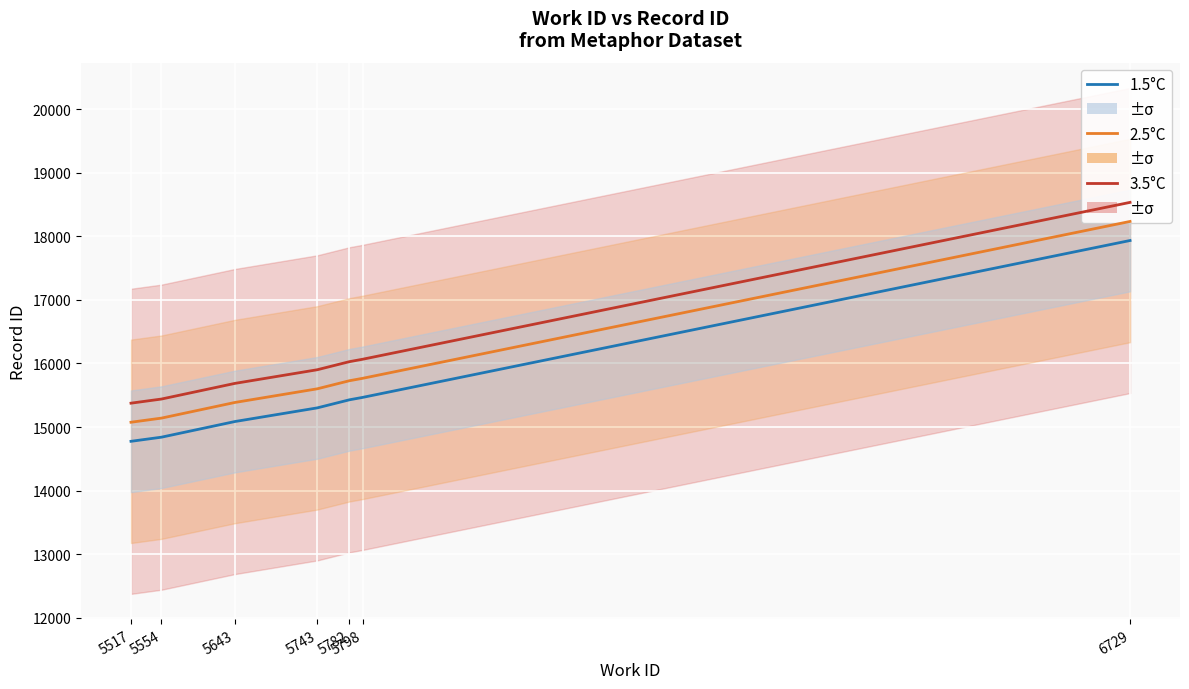

True or false: 1.5°C has more than 1 points higher than both neighbors.

False